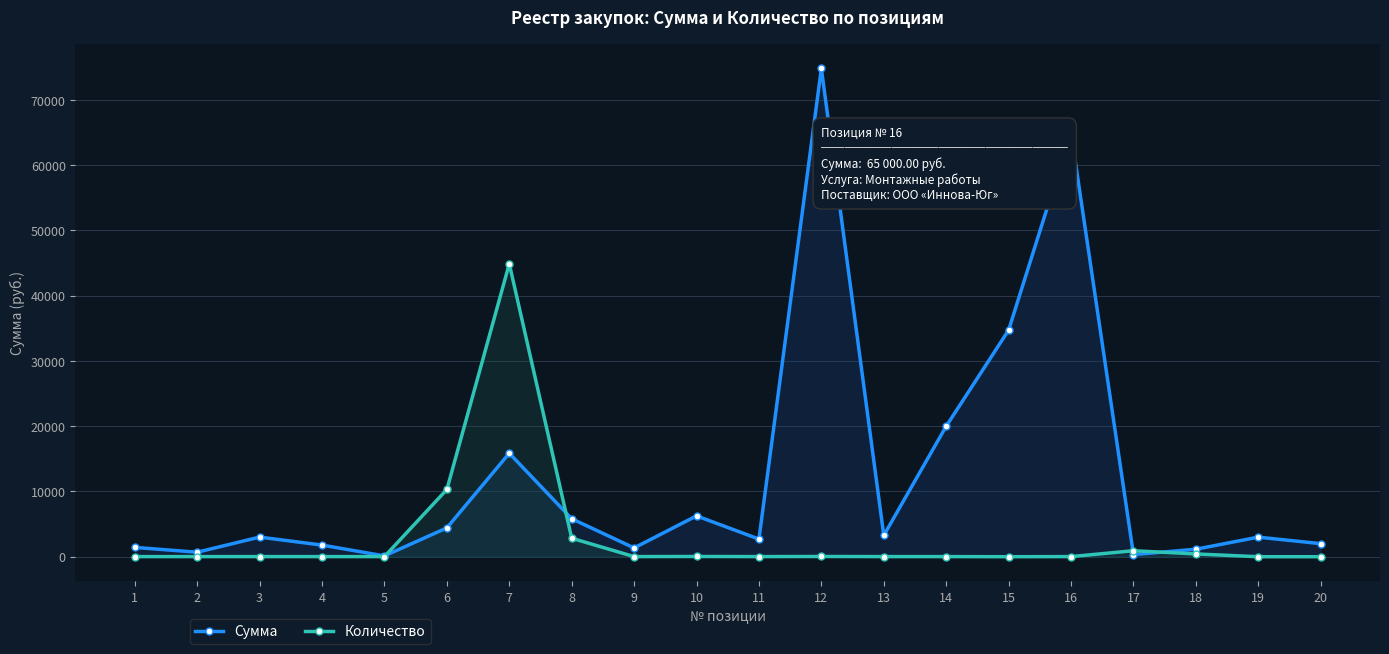

What is the sum of the Сумма values at 12 and 17?

75137.4